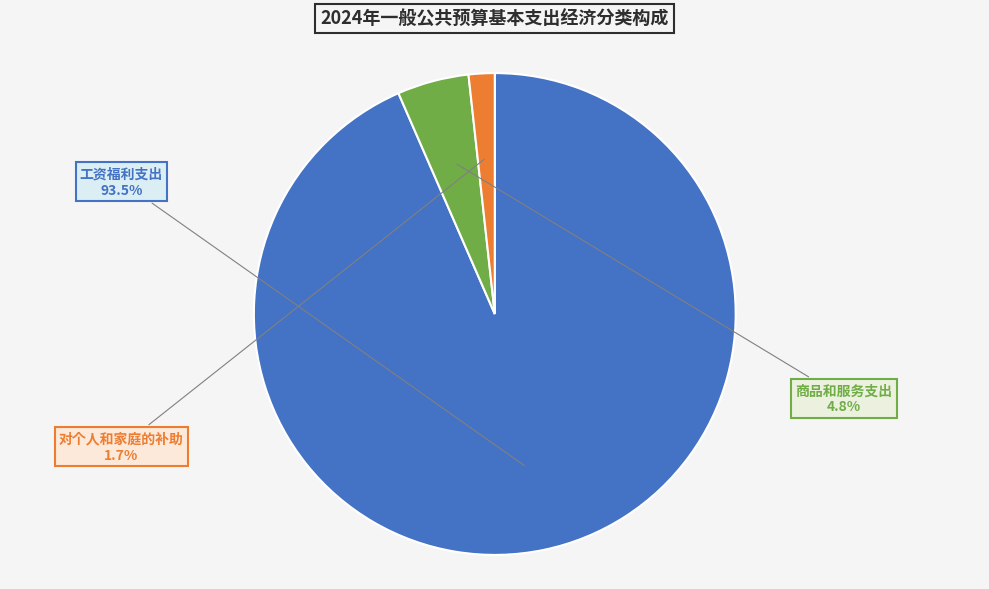

Is there a majority slice in this chart?

Yes